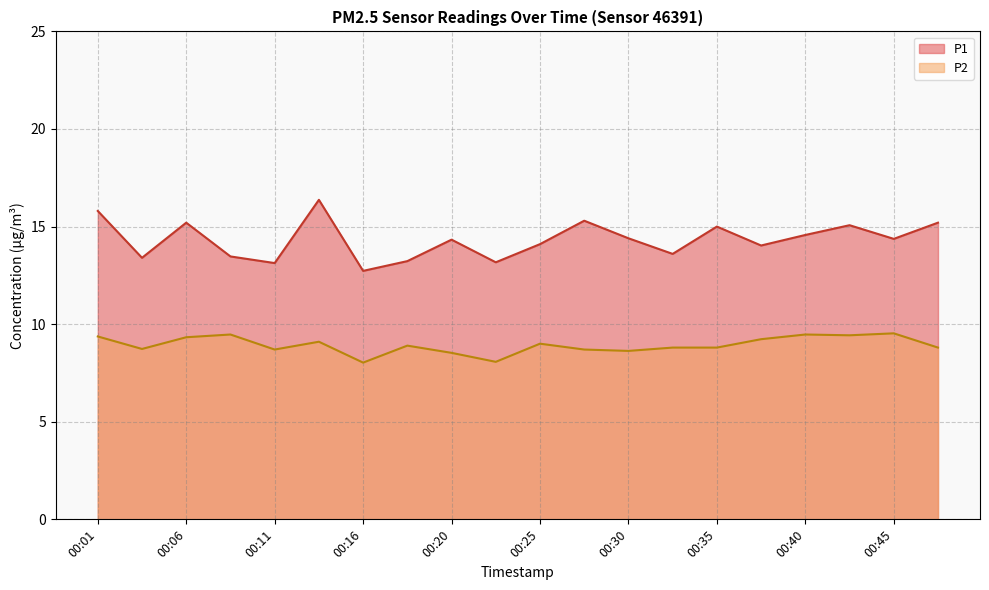

How many lines are shown in the chart?

2